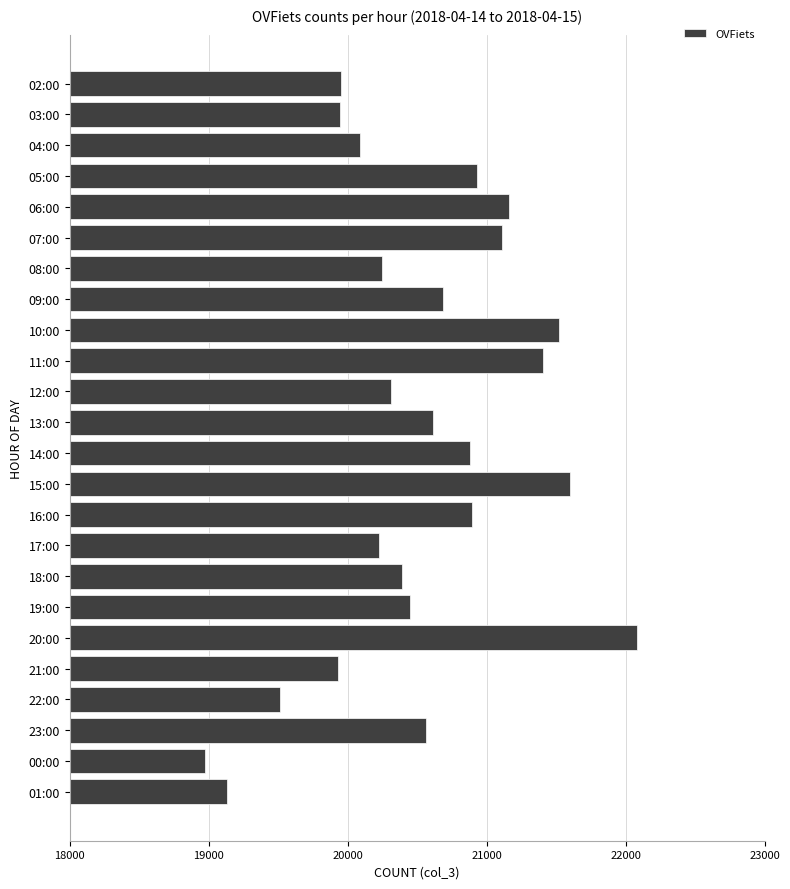

Approximately how many times larger is the value at 13:00 compared to 00:00?

1.1